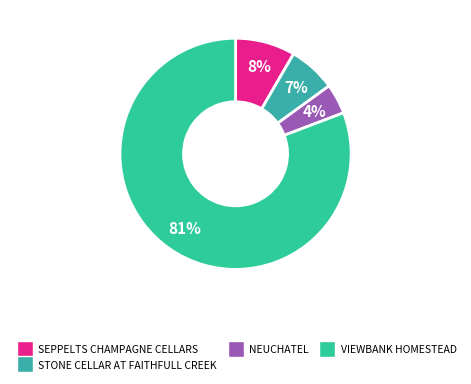

Which category has the biggest portion of the pie?

VIEWBANK HOMESTEAD